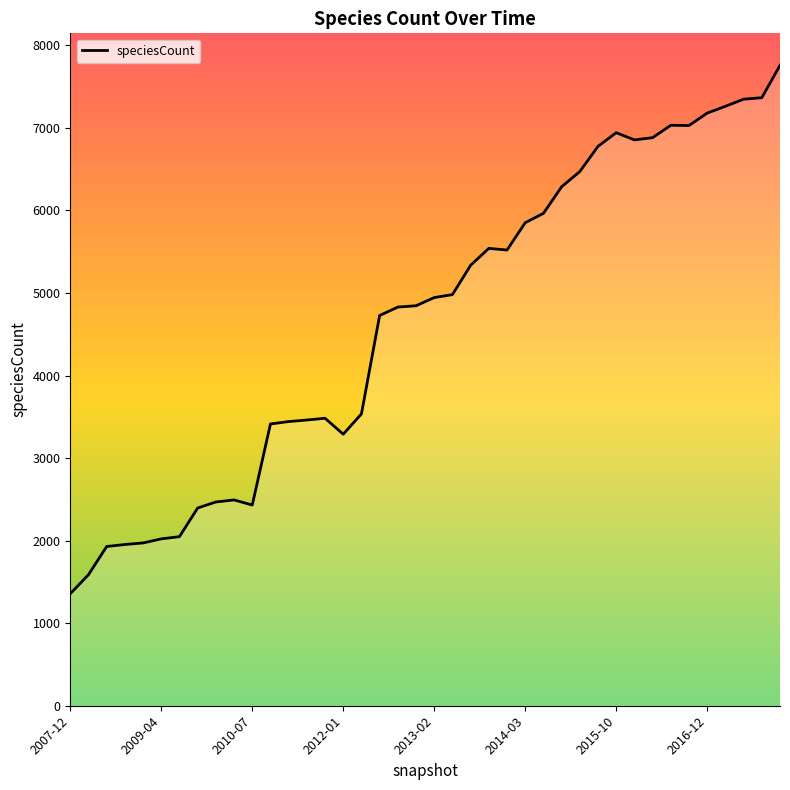

What is the maximum value shown in the chart?

7757